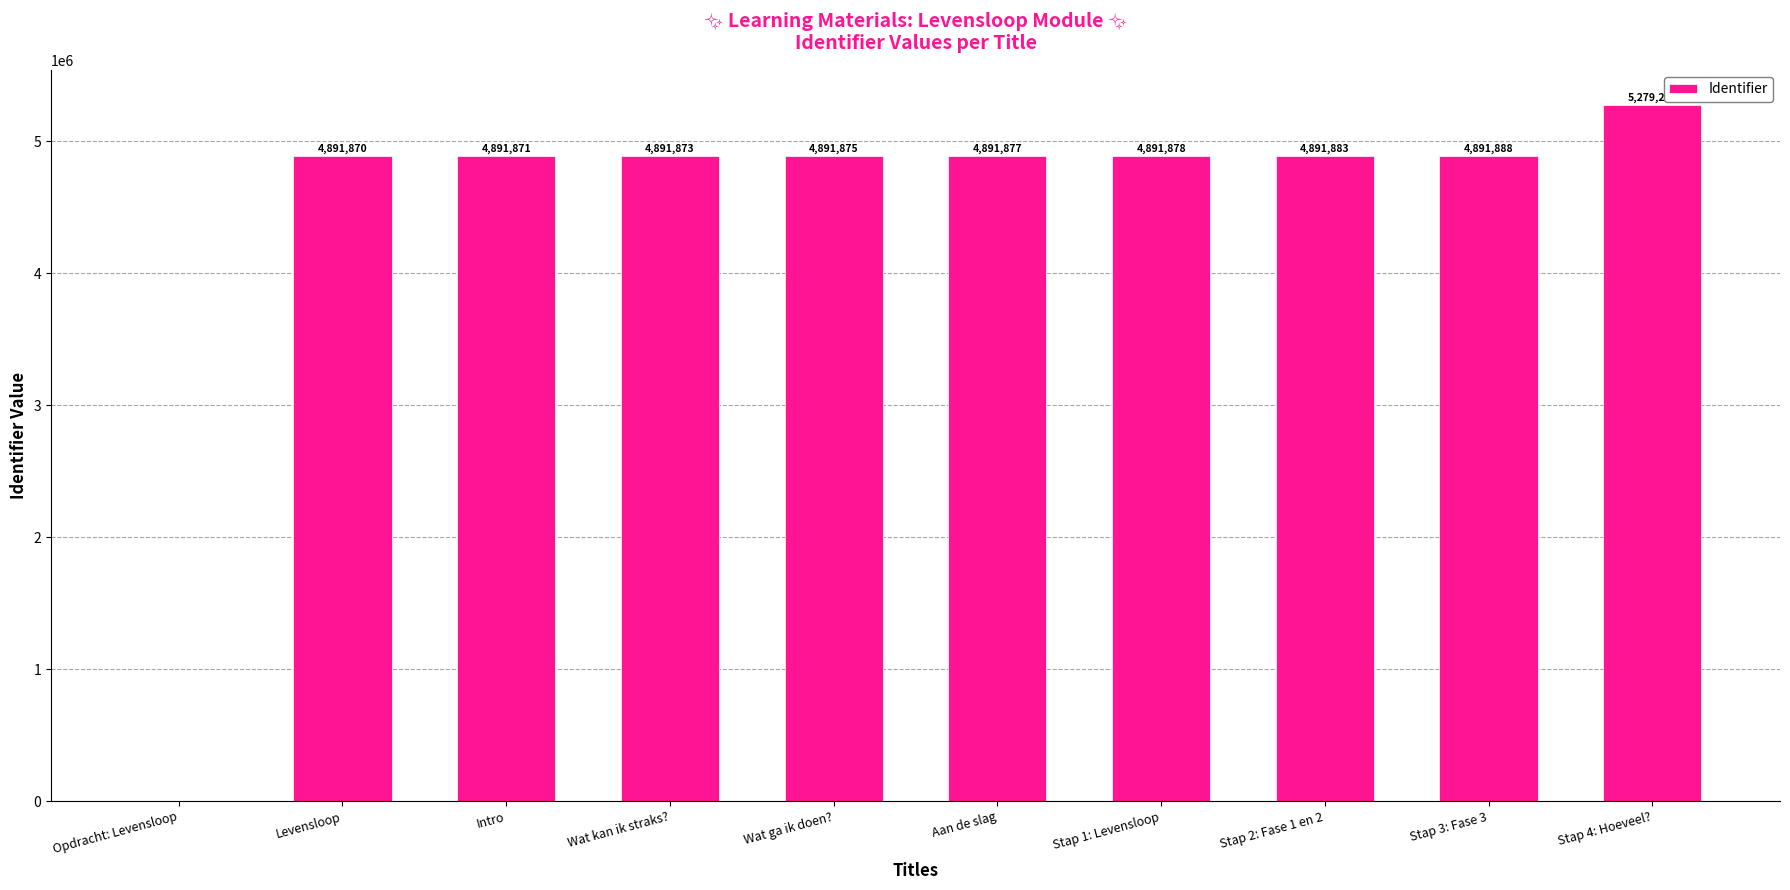

How many data points does each series have?

10